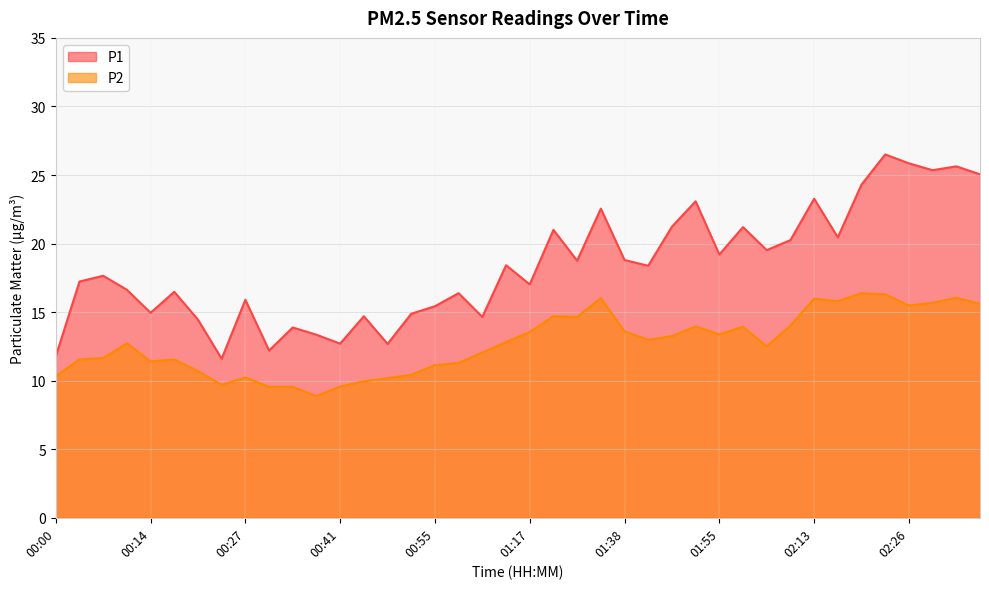

What is the sum of the P1 values at 00:21 and 00:10?

31.1